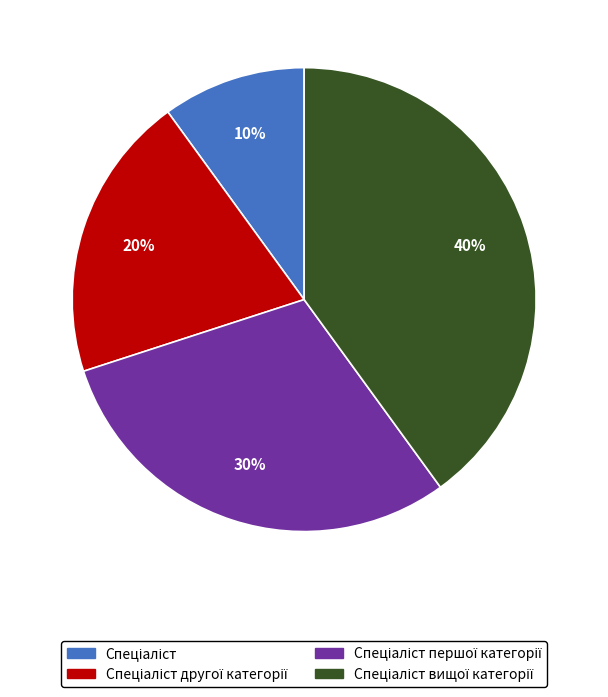

Is there a majority slice in this chart?

No